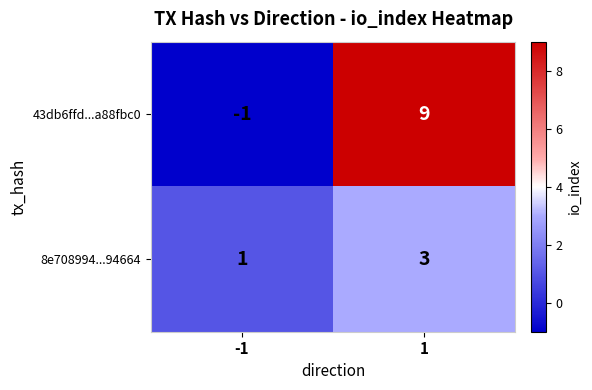

Rank the series by their maximum value, from highest to lowest.

43db6ffd...a88fbc0, 8e708994...94664